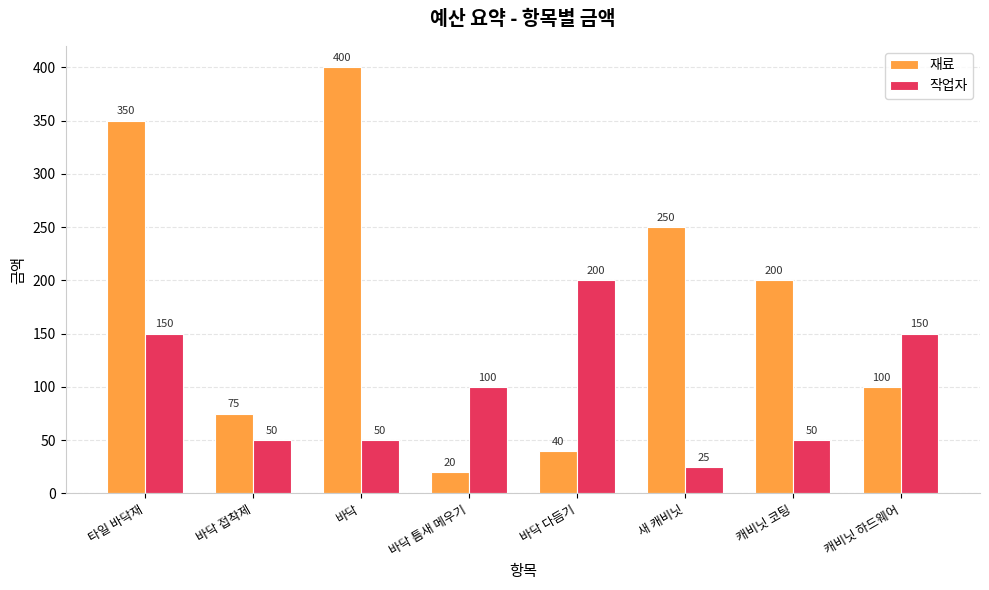

Which series has the largest total across all categories?

재료